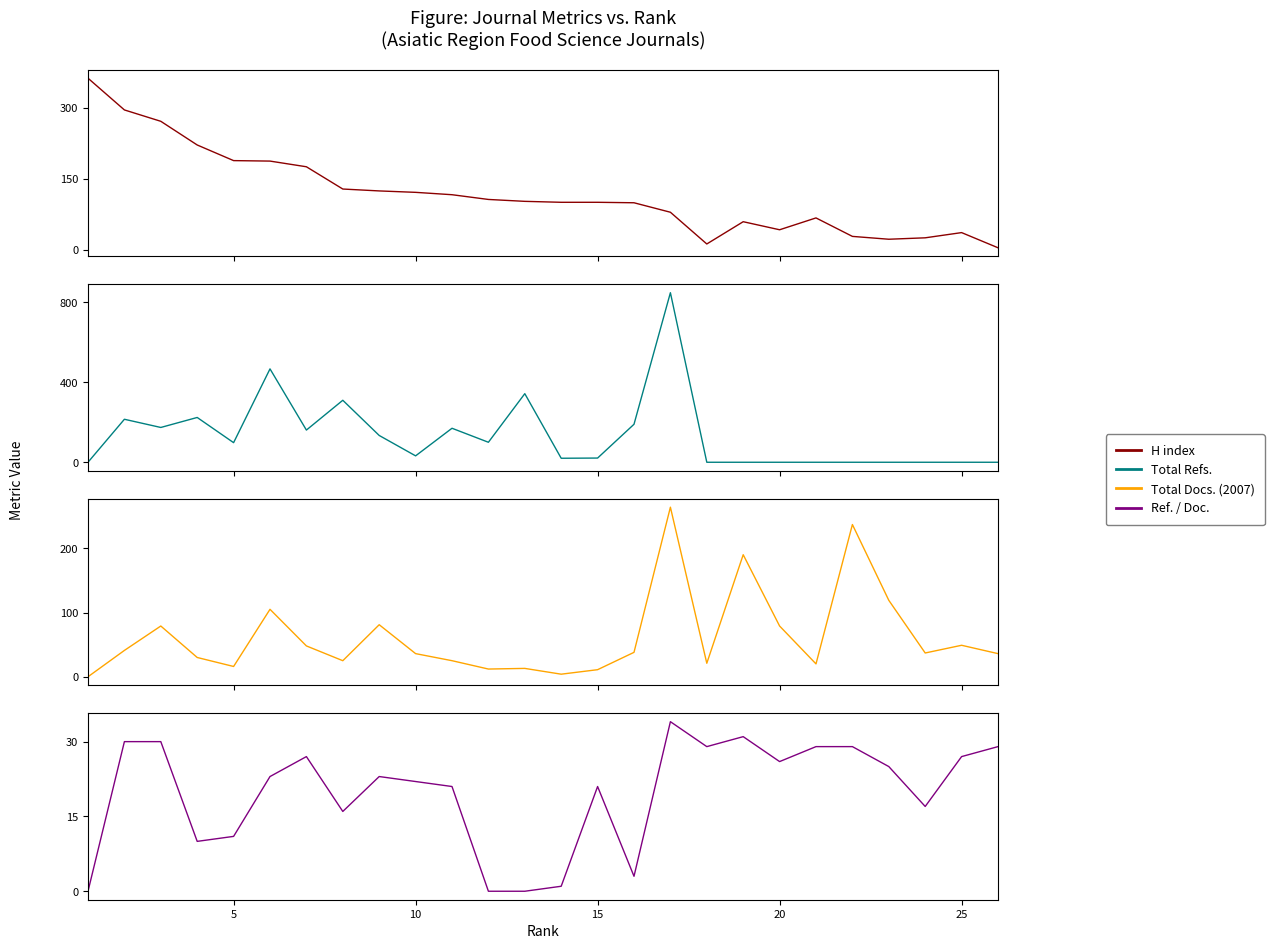

Reading left to right, transcribe all the data shown in this chart.

H index: 363	296	272	222	189	188	176	129	125	122	117	107	103	101	101	100	80	13	60	43	68	29	23	26	37	5
Total Refs.: 0	215	174	224	98	467	161	310	134	32	170	100	343	20	21	190	848	0	0	0	0	0	0	0	0	0
Total Docs. (2007): 0	41	79	30	16	105	48	25	81	36	25	12	13	4	11	38	264	21	190	79	20	237	119	37	49	36
Ref. / Doc.: 0	30	30	10	11	23	27	16	23	22	21	0	0	1	21	3	34	29	31	26	29	29	25	17	27	29